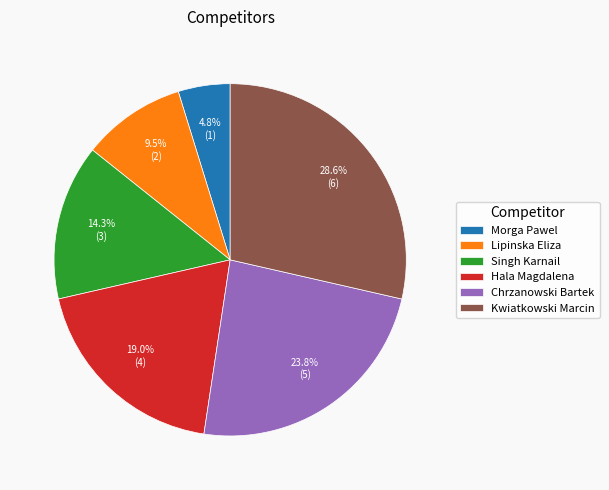

To the nearest percent, what percentage of the pie is Singh Karnail?

14%